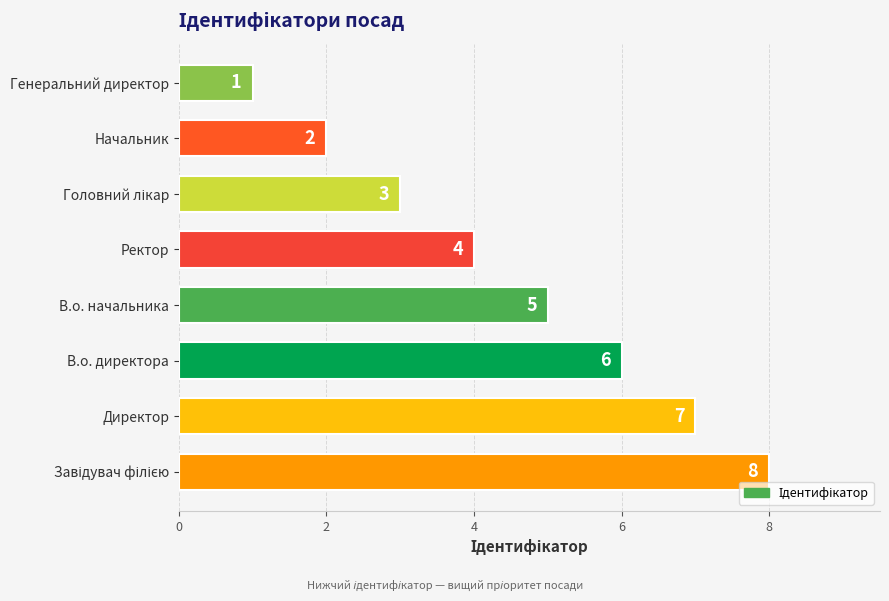

Which has a higher value, Ректор or В.о. директора?

В.о. директора